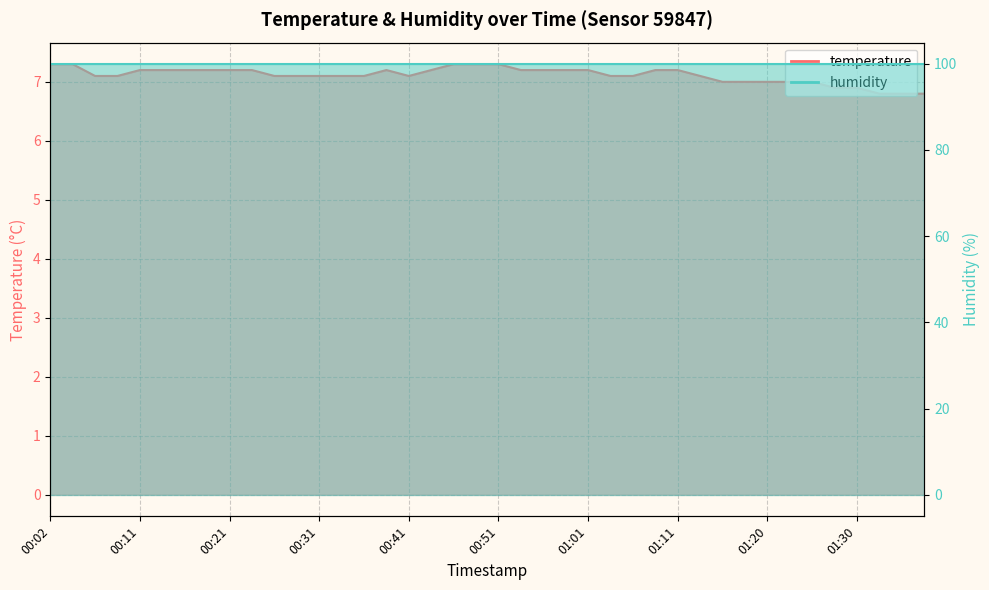

What is the sum of all values?

284.6